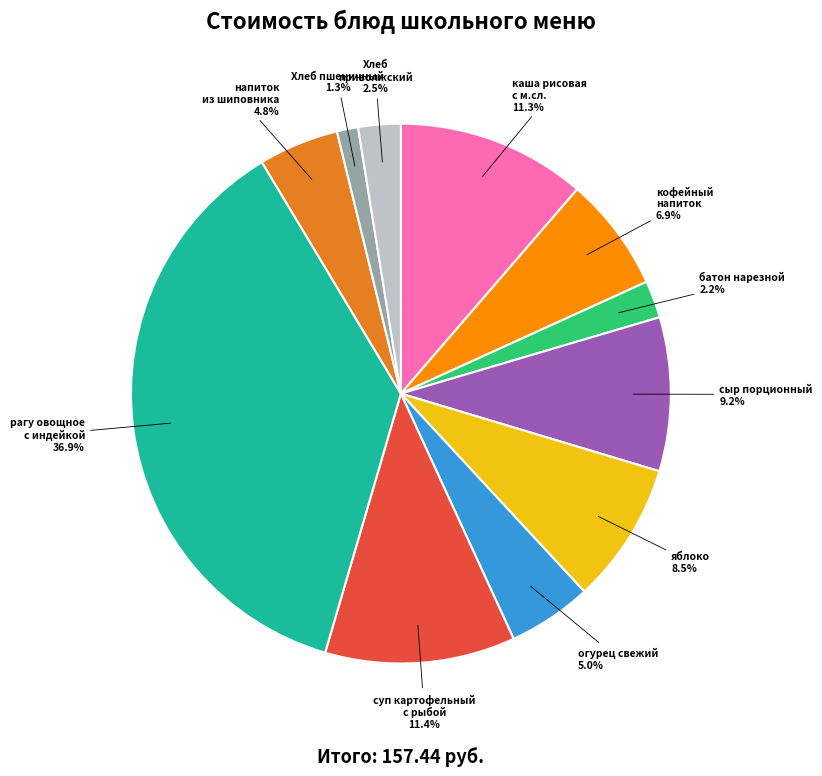

Does any single category account for the majority?

No